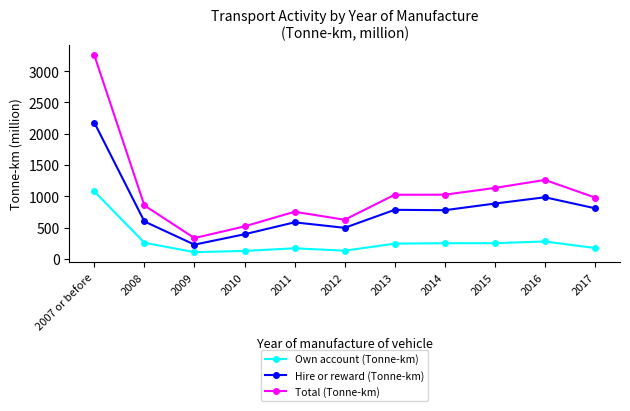

Is it true that Hire or reward (Tonne-km) equals 777 at 2014?

True